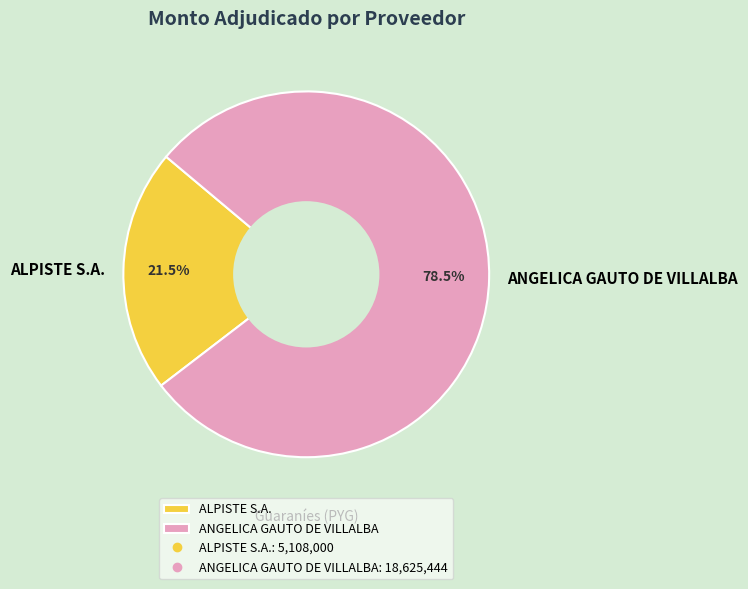

Approximately how many times larger is the value at ALPISTE S.A. compared to ANGELICA GAUTO DE VILLALBA?

0.3